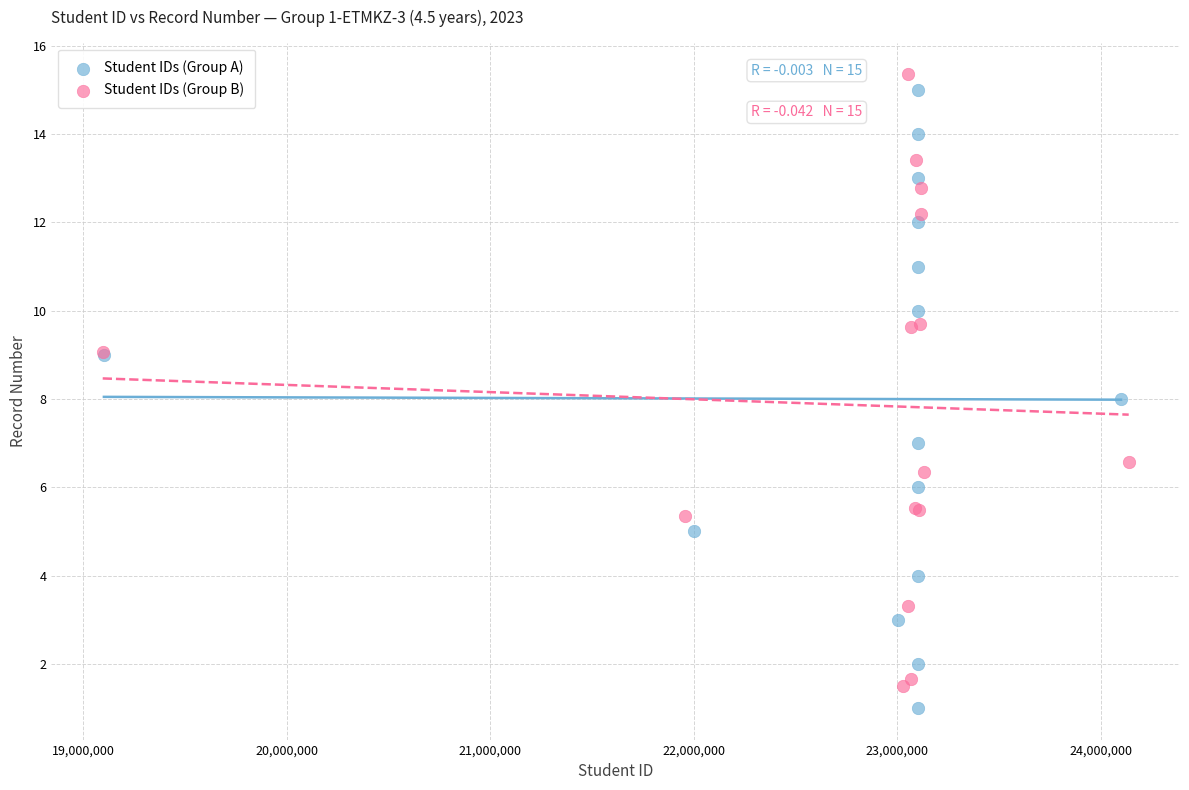

Which series has the largest Y range (max minus min)?

Student IDs (Group A)